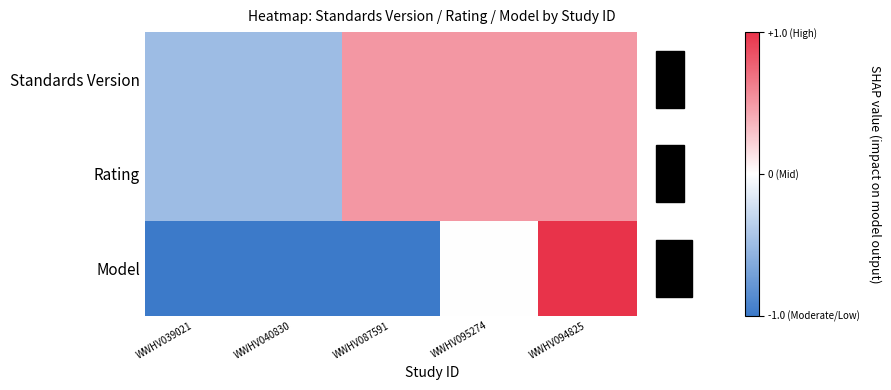

At which category is the sum across all series the highest?

WWHV094825